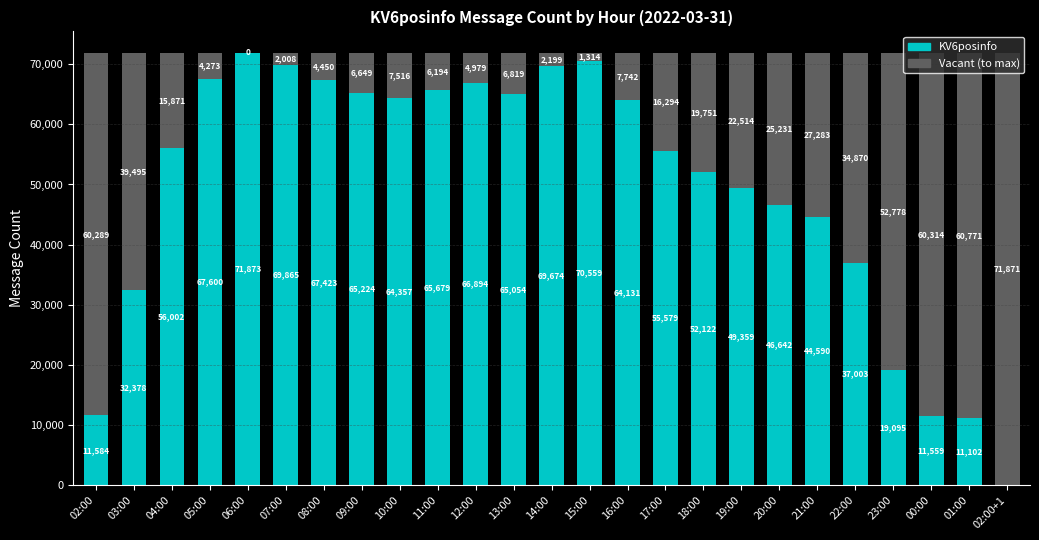

What is the total value across all series at 08:00?

71873